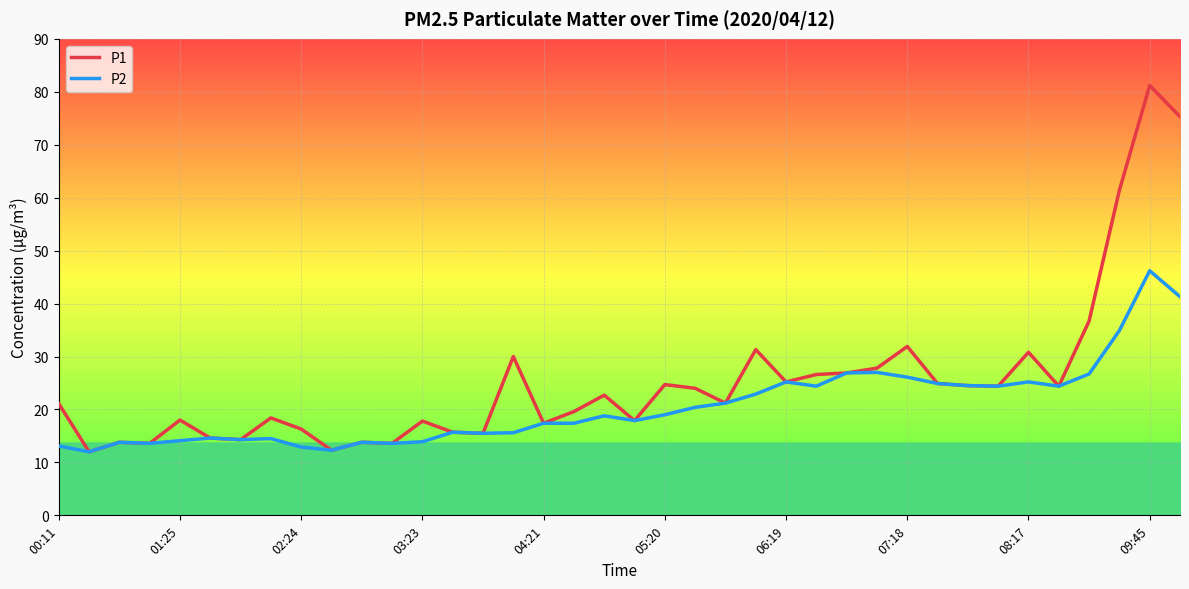

Which series has the largest range (max minus min)?

P1